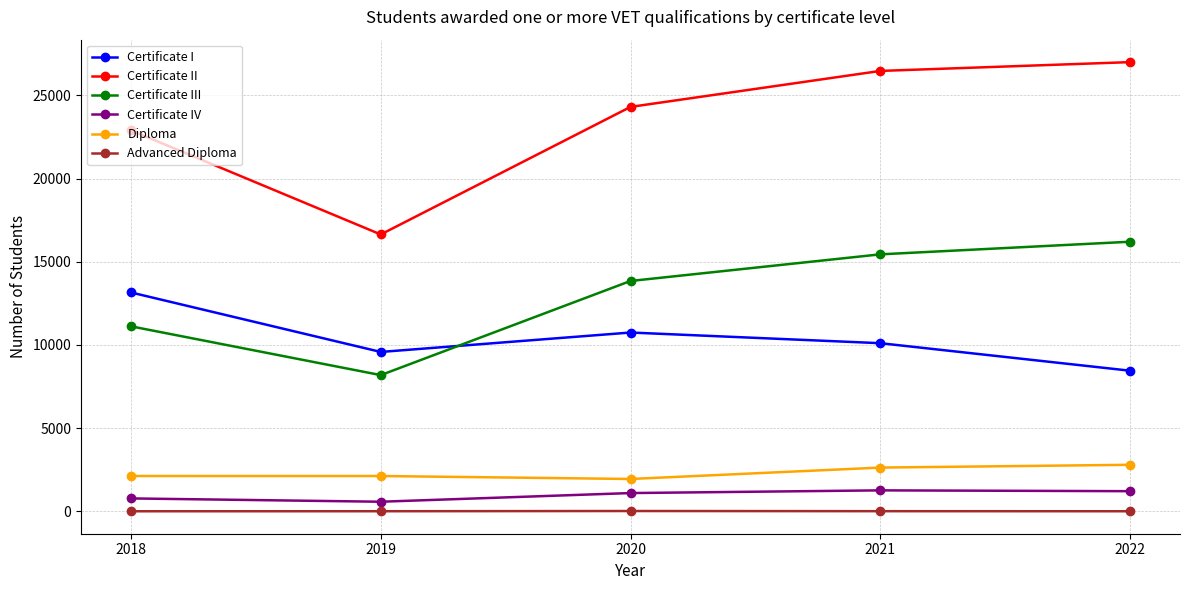

What value does the Certificate IV series have at 2022?

1212